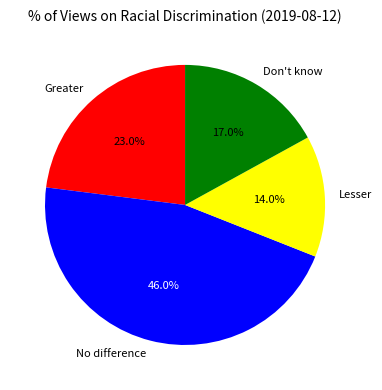

To the nearest percent, what portion does No difference represent?

46%